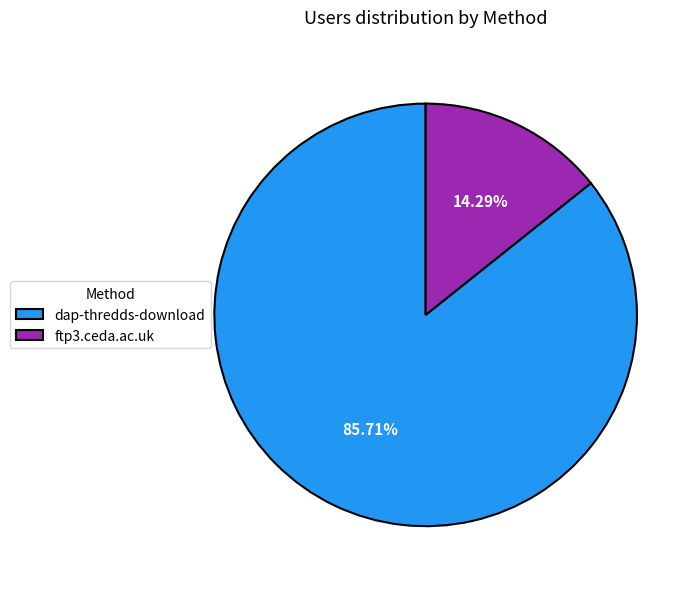

Approximately how many times larger is the value at ftp3.ceda.ac.uk compared to dap-thredds-download?

0.2